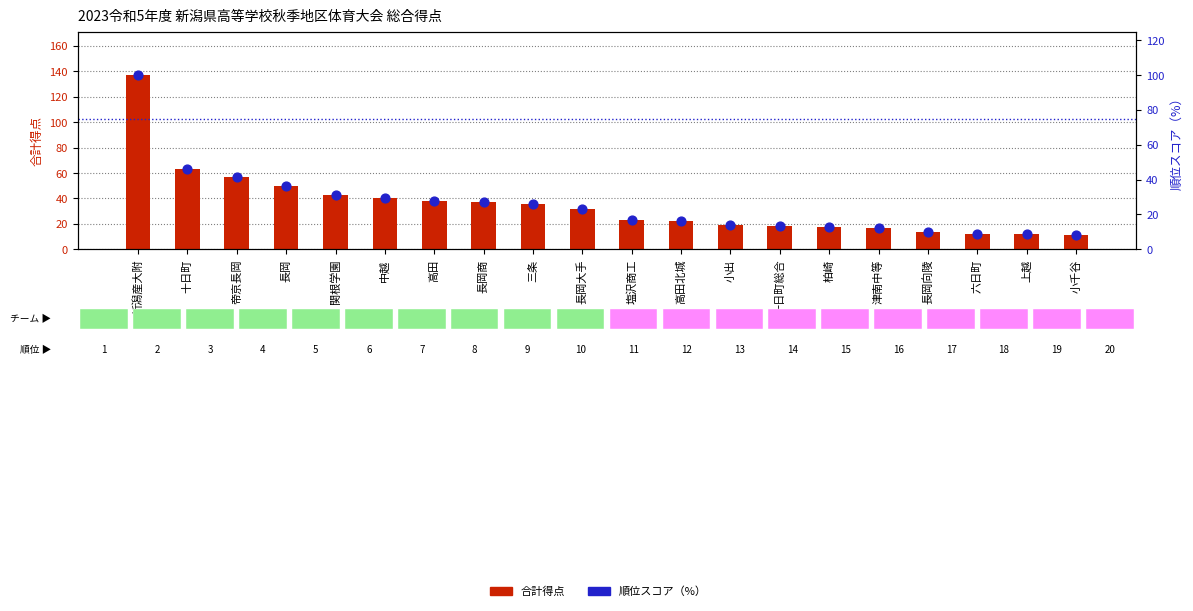

What is the total value across all series at 塩沢商工?

39.8